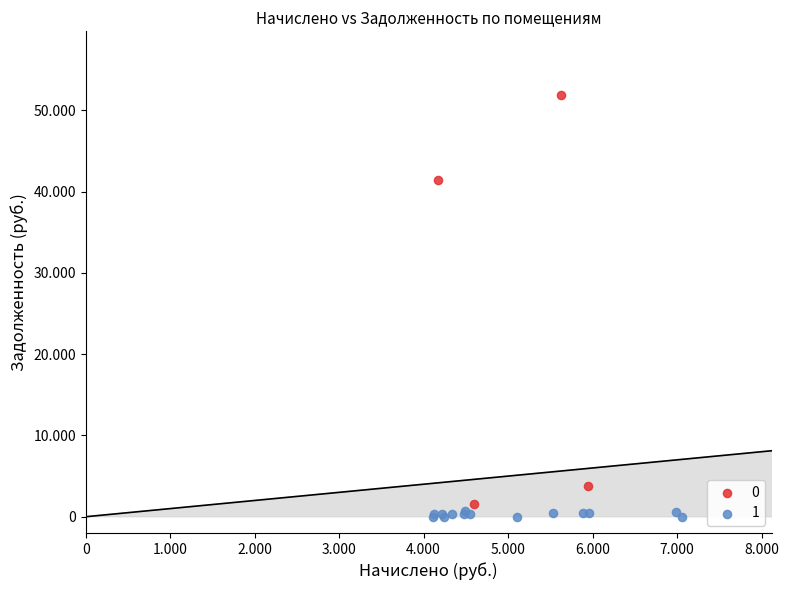

What are all the series names shown in the legend?

0, 1